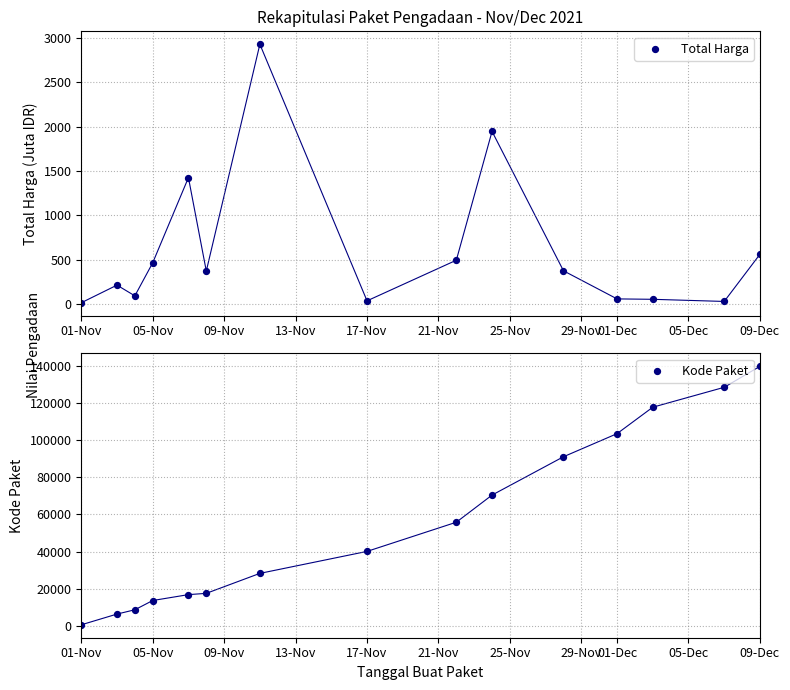

Which series has the widest spread of Y values?

Kode Paket